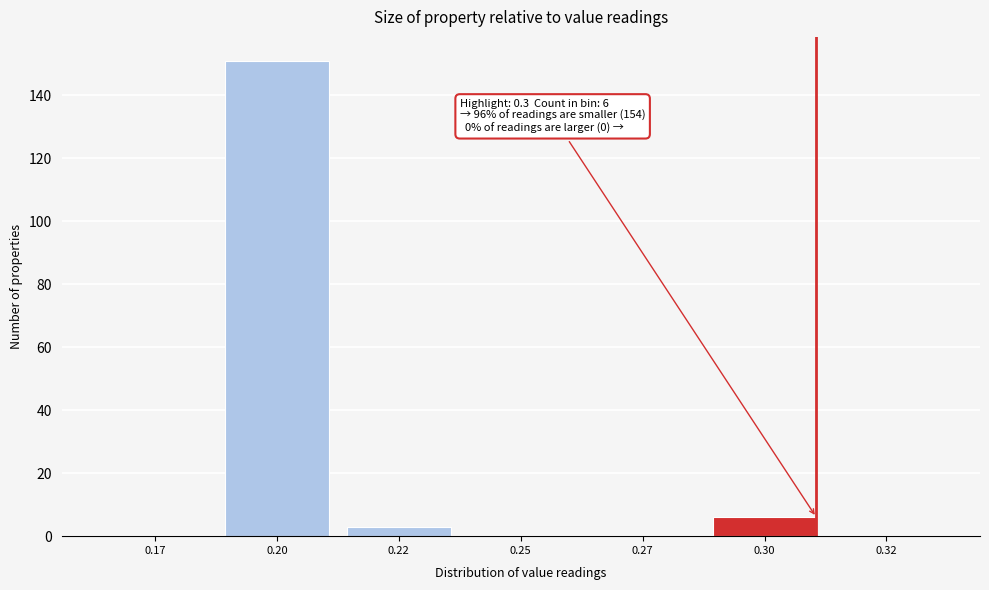

Reading left to right, extract all data points from this chart.

0.17=0	0.20=151	0.22=3	0.25=0	0.27=0	0.30=6	0.32=0